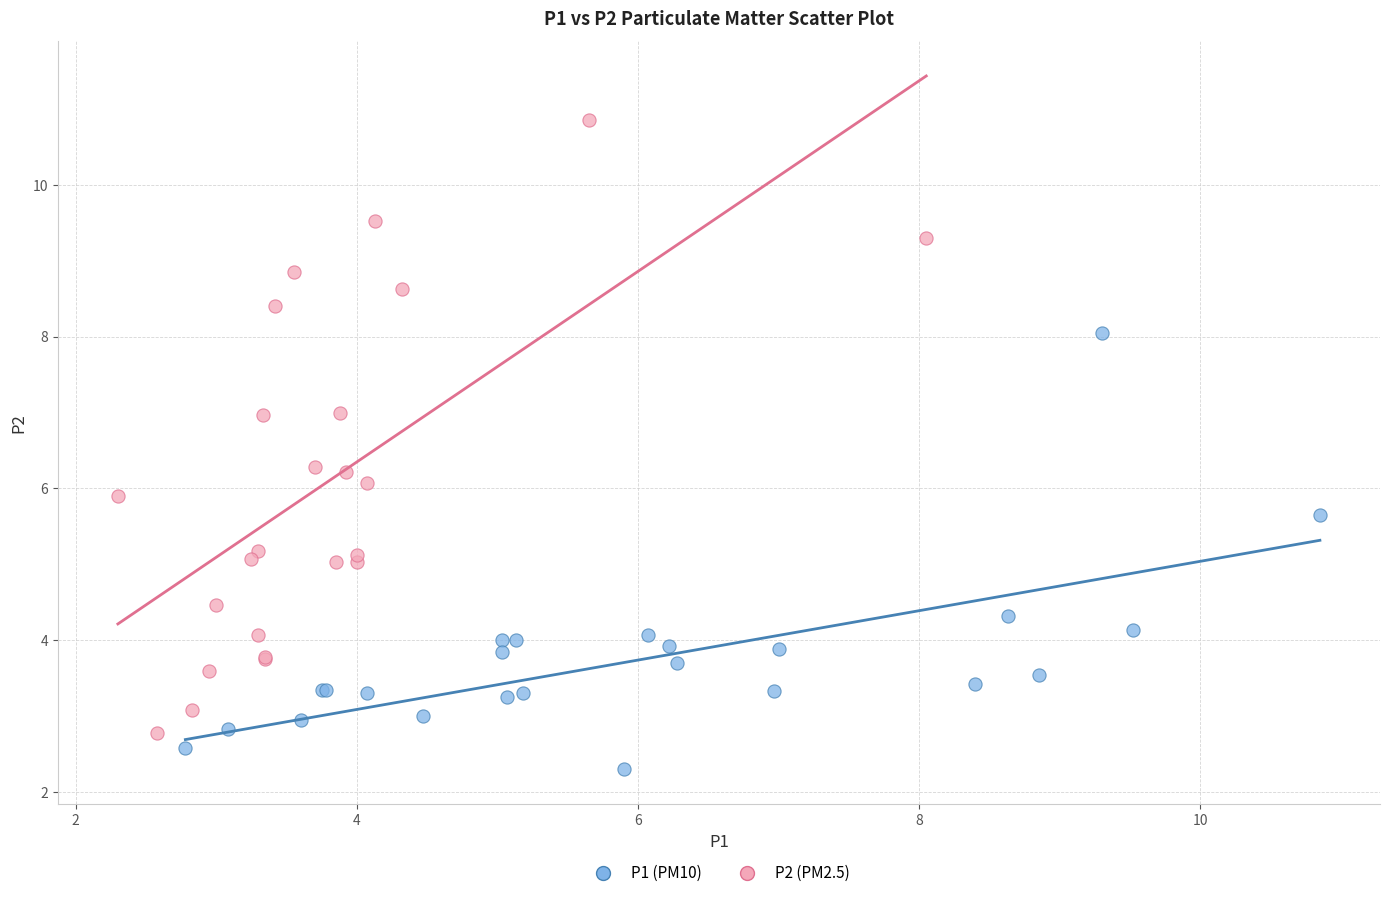

Which series reaches the minimum Y coordinate?

P1 (PM10)